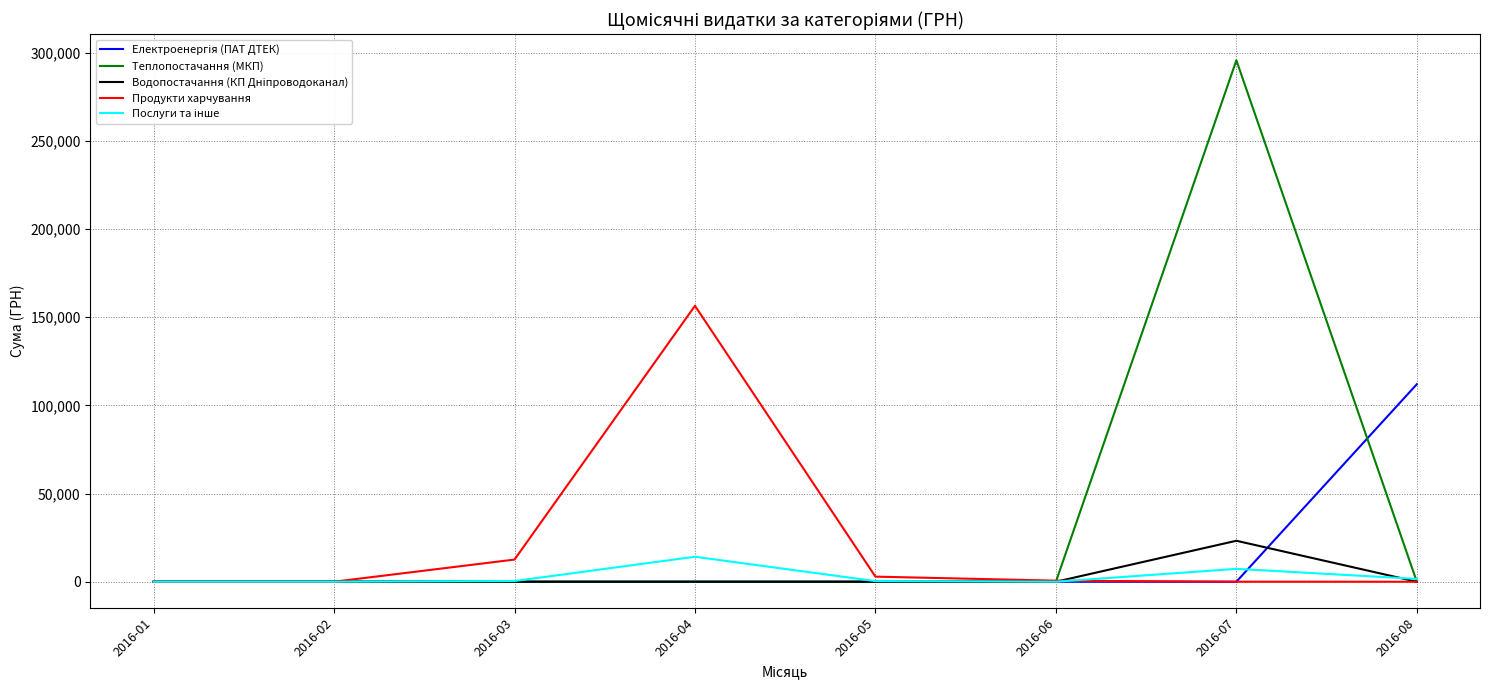

Where is Продукти харчування nearest to the value 78221?

2016-03